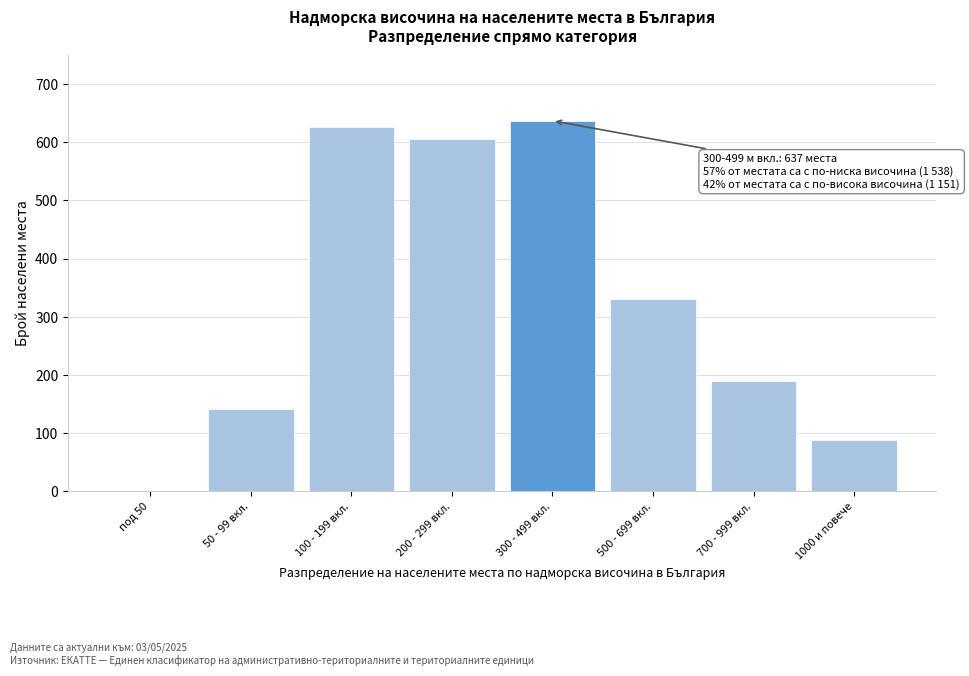

Reading left to right, extract all data points from this chart.

под 50=0	50 - 99 вкл.=141	100 - 199 вкл.=627	200 - 299 вкл.=605	300 - 499 вкл.=637	500 - 699 вкл.=330	700 - 999 вкл.=190	1000 и повече=88